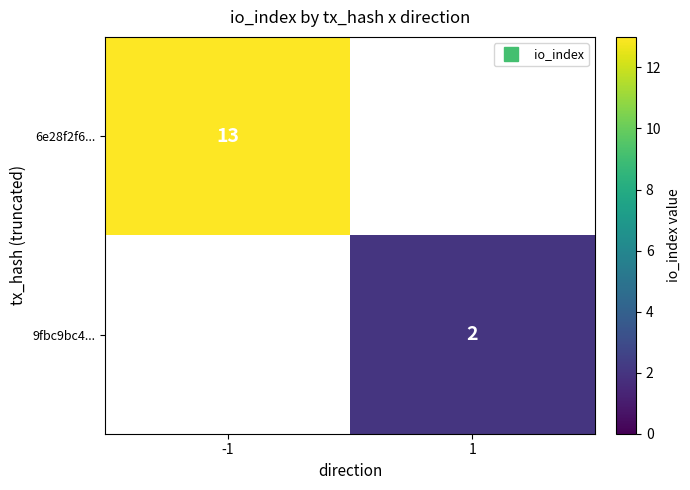

How many positive values does the 6e28f2f6... series have?

1